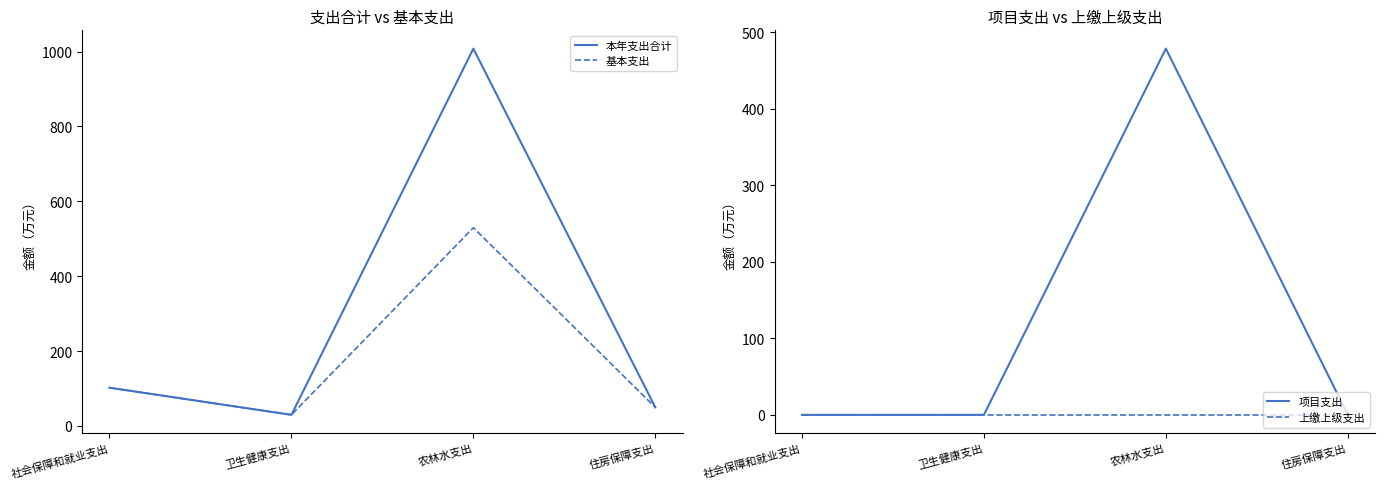

Between 卫生健康支出 and 社会保障和就业支出, which is larger?

社会保障和就业支出